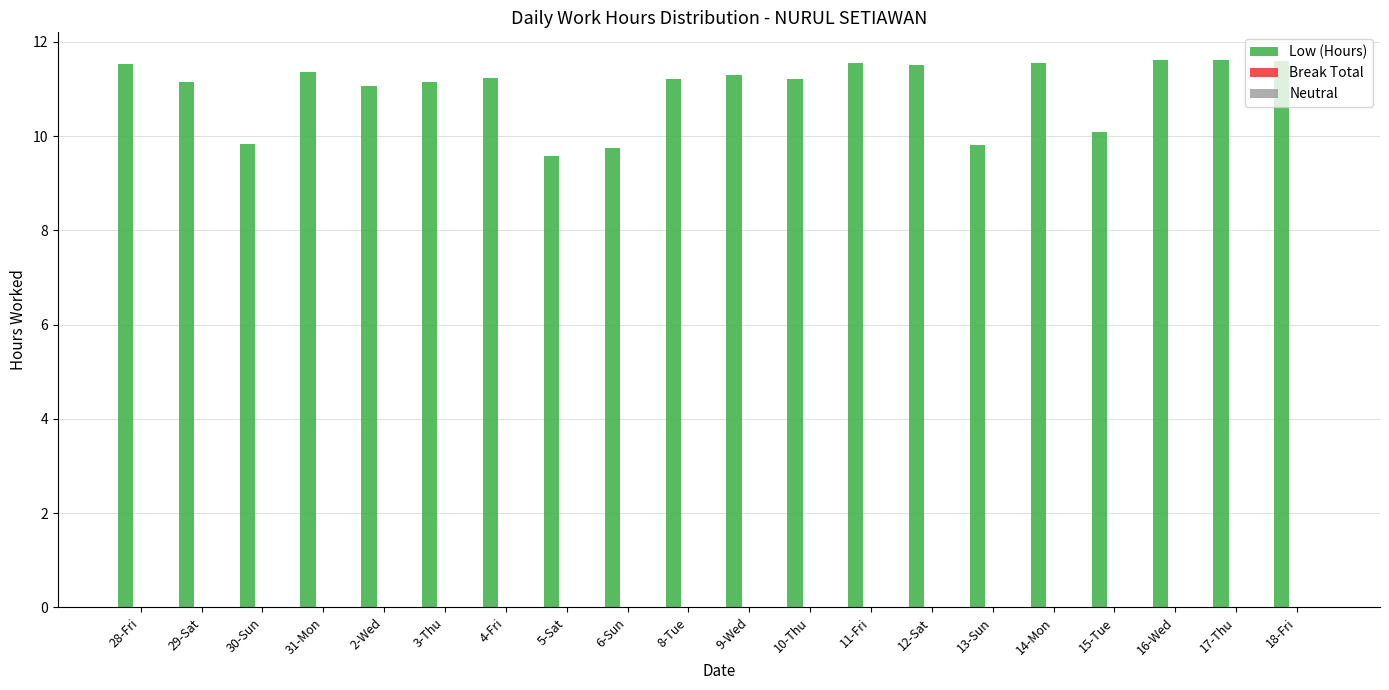

What position from the right is 28-Fri?

20